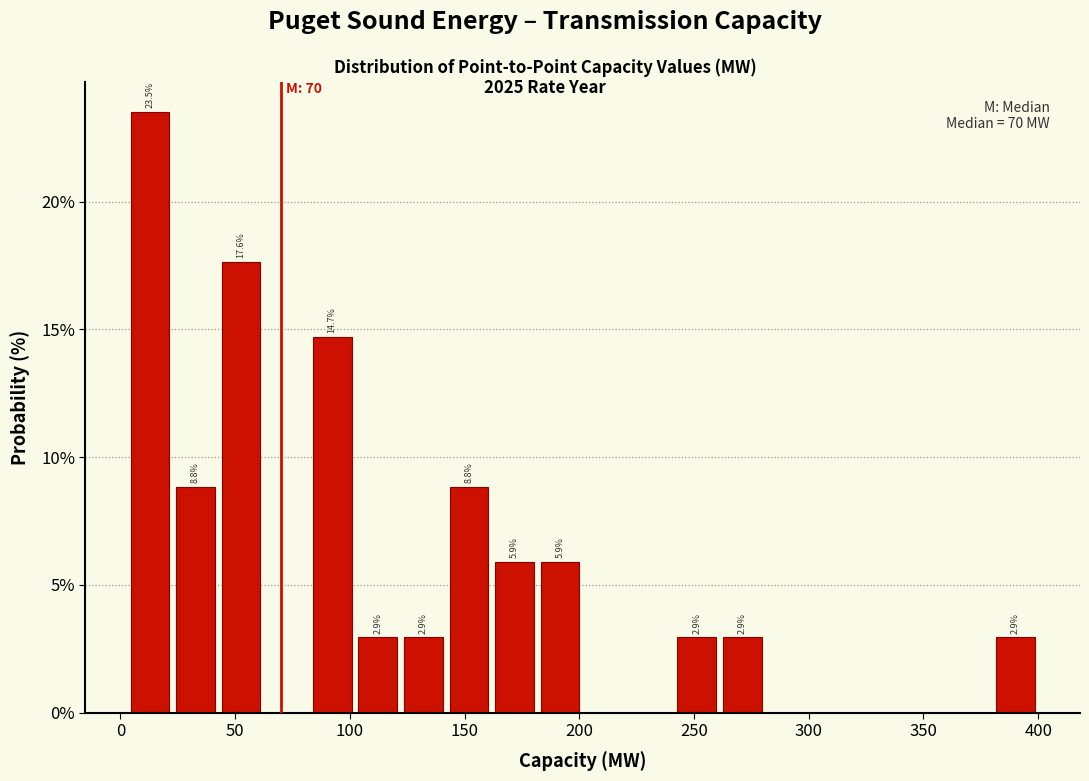

Read against the x-axis, roughly where is the centre of the tallest bar?

15